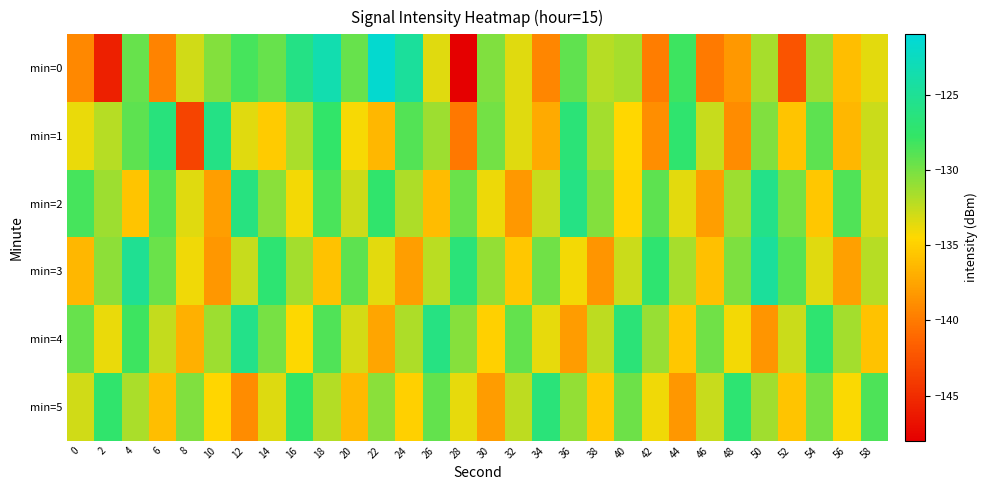

Which series has the widest spread of values?

min=0